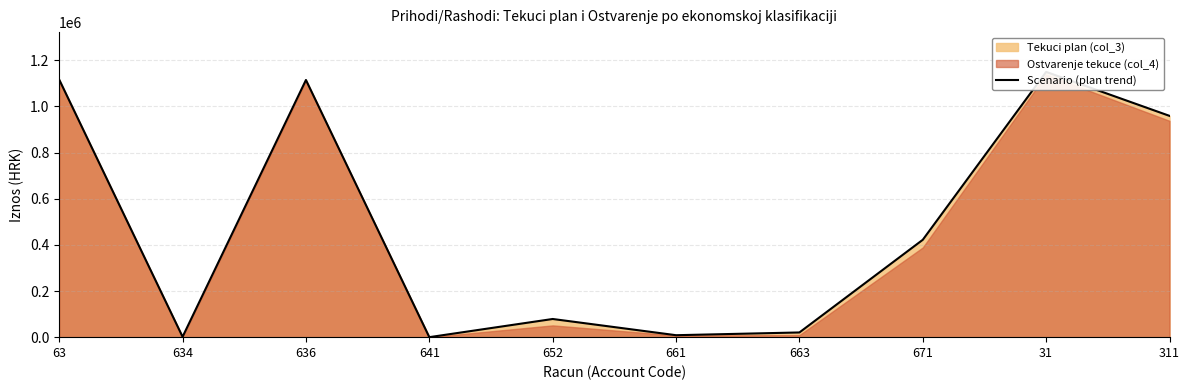

Approximately how many times larger is the value at 663 compared to 641?

20390.0